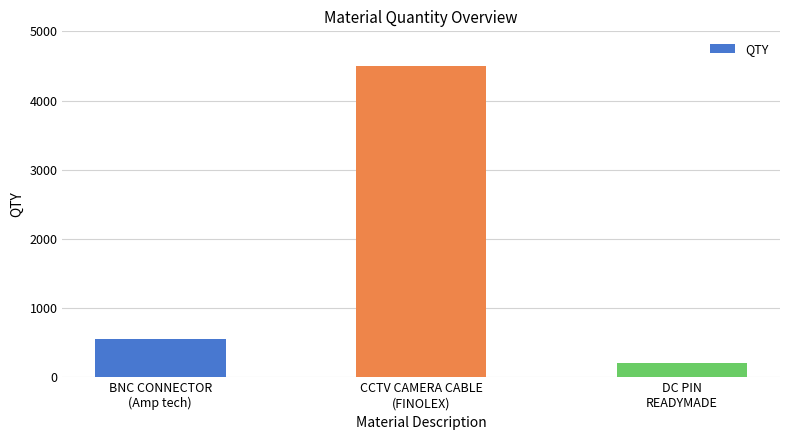

How many data points are less than 550?

1